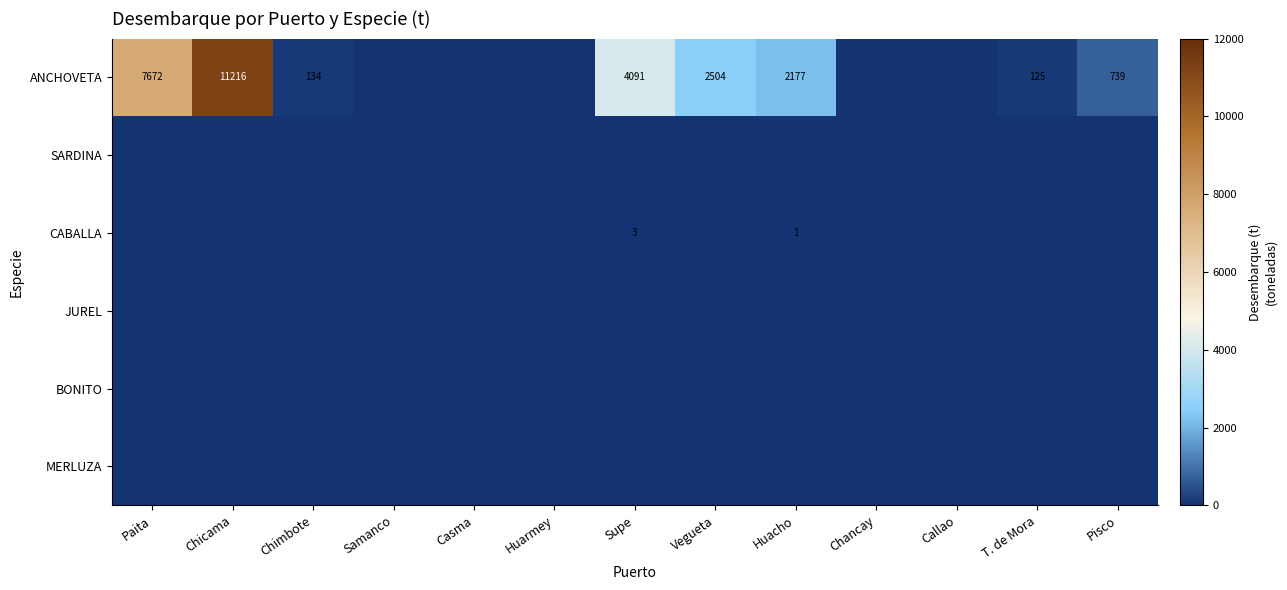

Between T. de Mora and Huarmey, which is larger?

T. de Mora